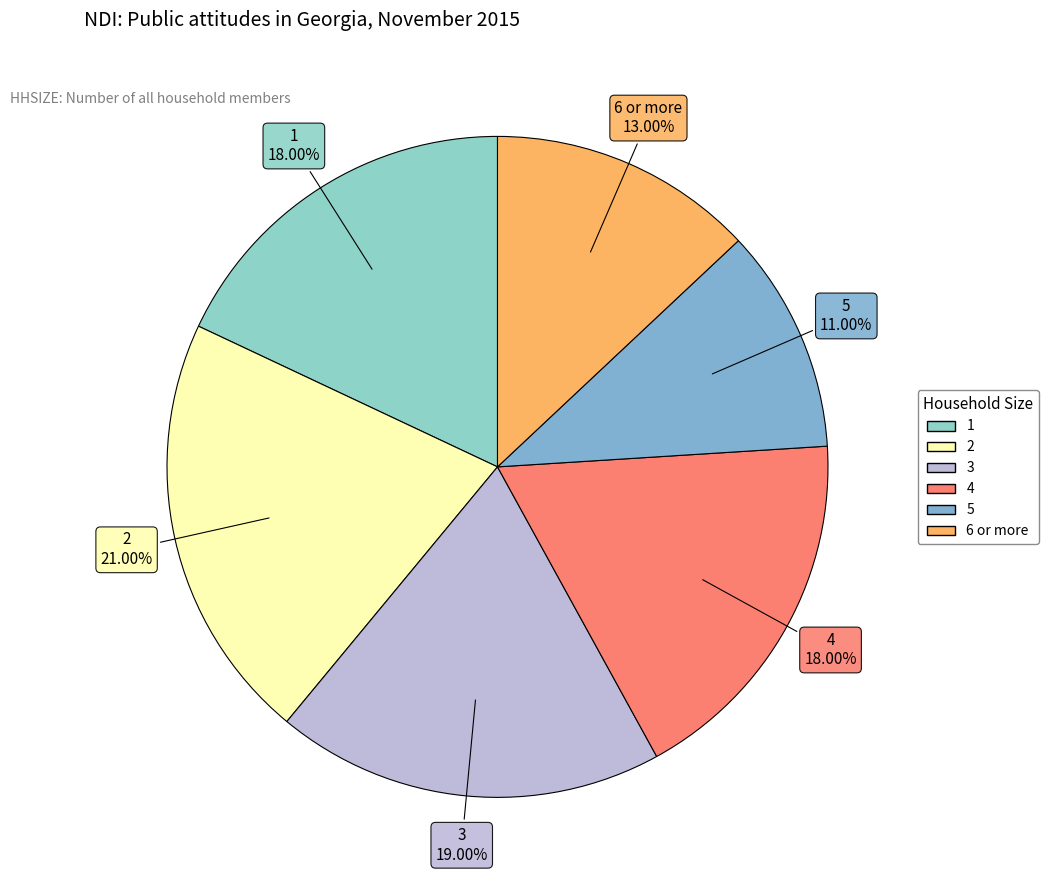

Which has a higher value, 5 or 2?

2